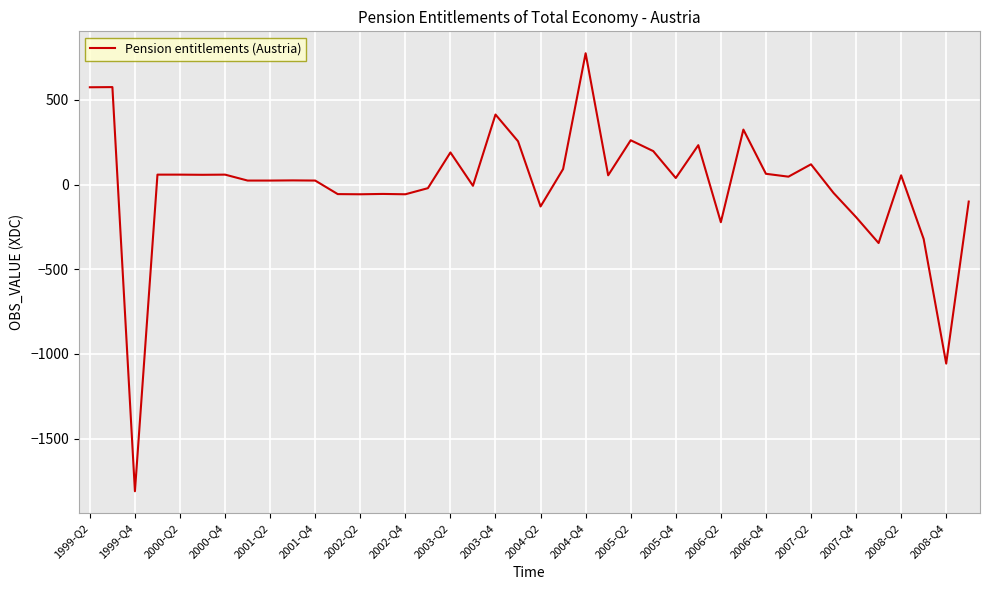

True or false: there are more than 1 points higher than both neighbors.

True